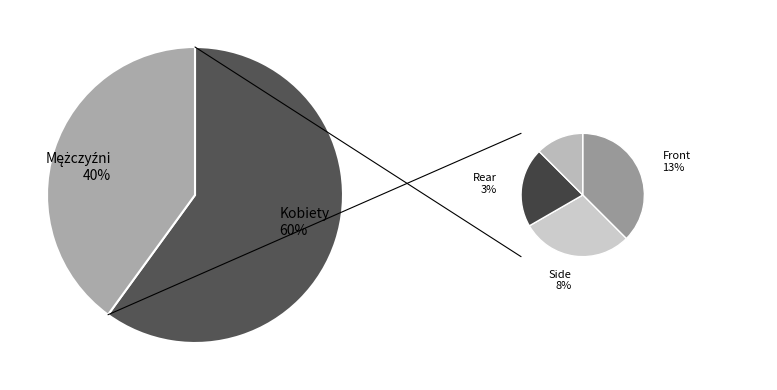

What percentage is the Kobiety slice, to the nearest percent?

60%